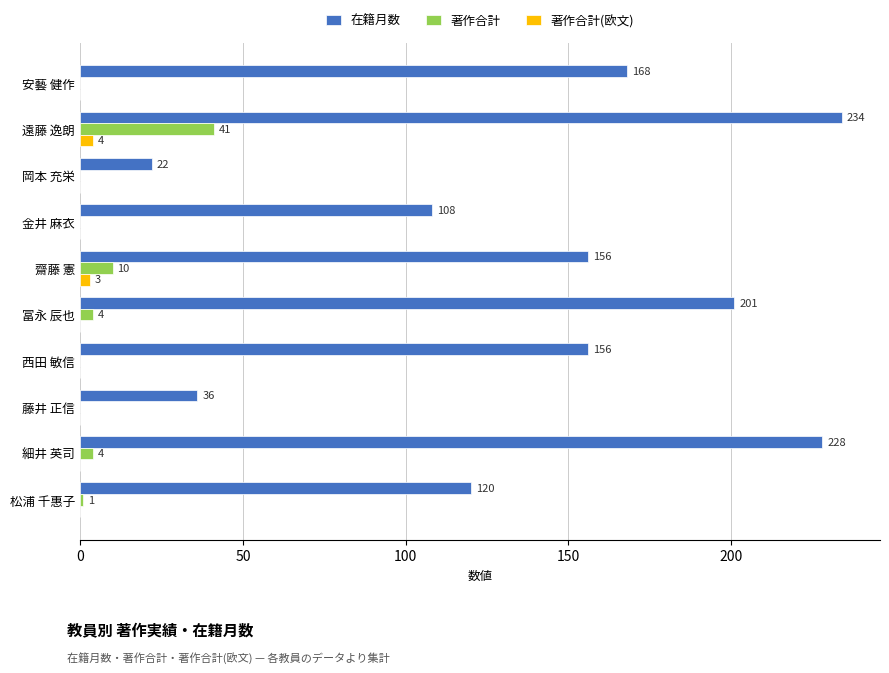

At which category is the sum across all series the highest?

遠藤 逸朗